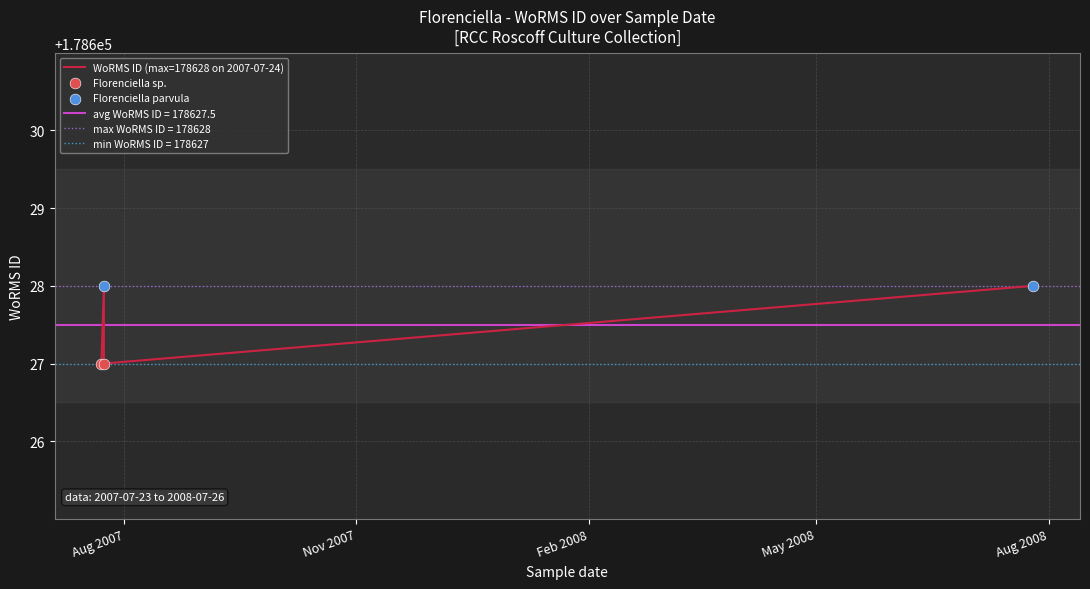

What is the change in value from 26-07-2008 to 24-07-2007?

-1